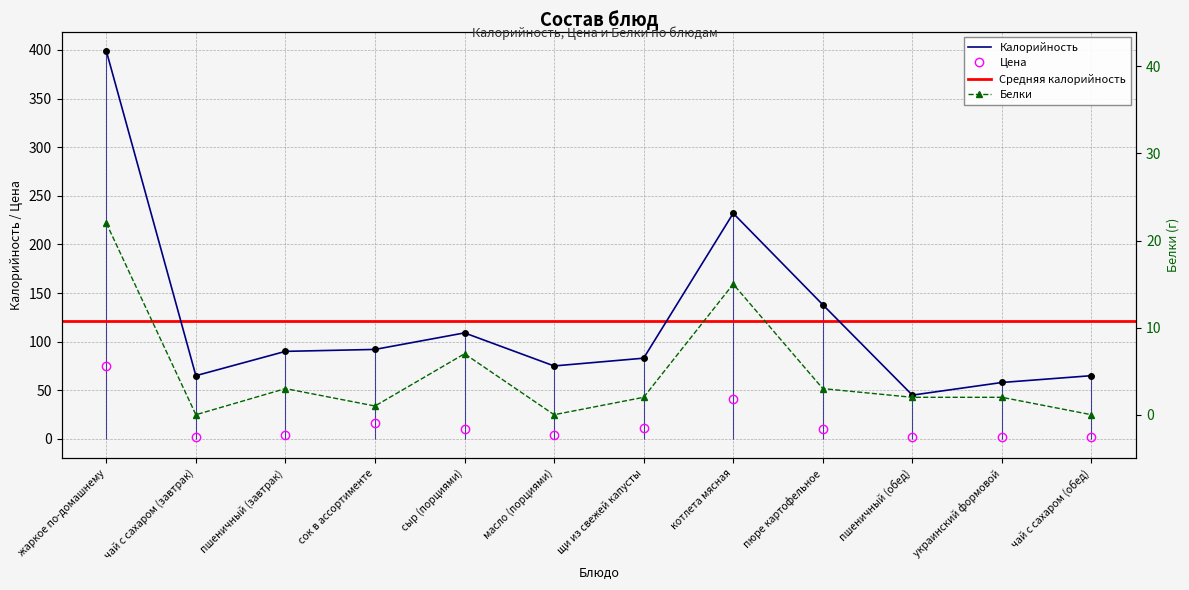

Reading left to right, list all the values displayed in this chart.

Калорийность: 399.0	65.0	90.0	92.0	109.0	75.0	83.0	232.0	138.0	45.0	58.0	65.0
Цена: 75.0	1.5	3.5	16.6	10.1	4.2	11.6	40.6	10.3	1.8	2.4	1.5
Белки: 22.0	0.0	3.0	1.0	7.0	0.0	2.0	15.0	3.0	2.0	2.0	0.0